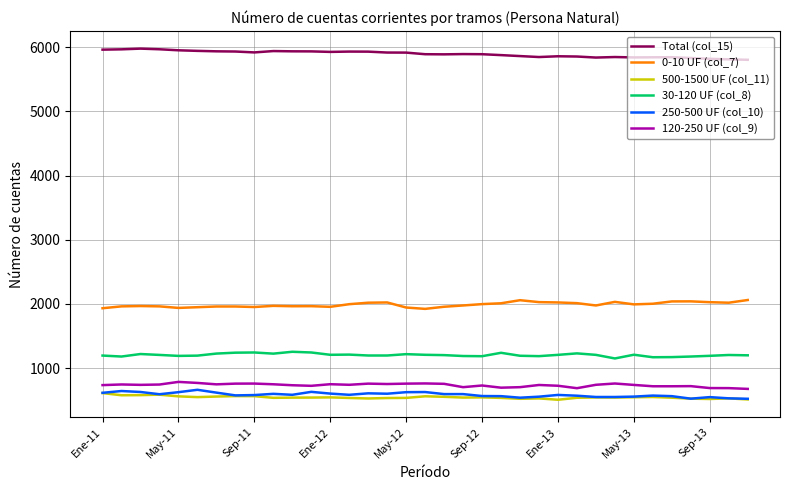

Is this an area chart (filled region under the line)?

No